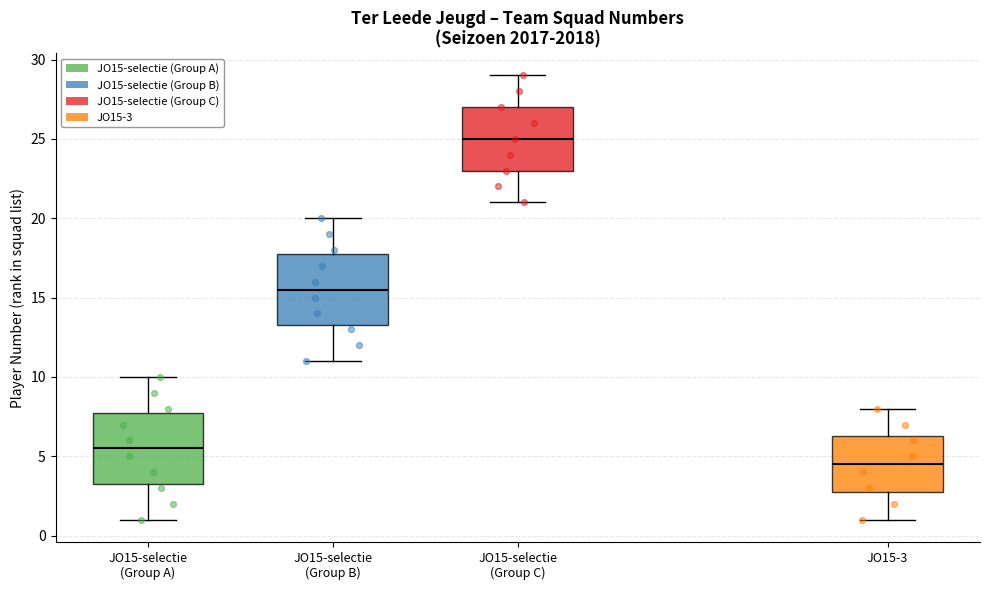

Which box has the highest median line?

JO15-selectie (Group C)